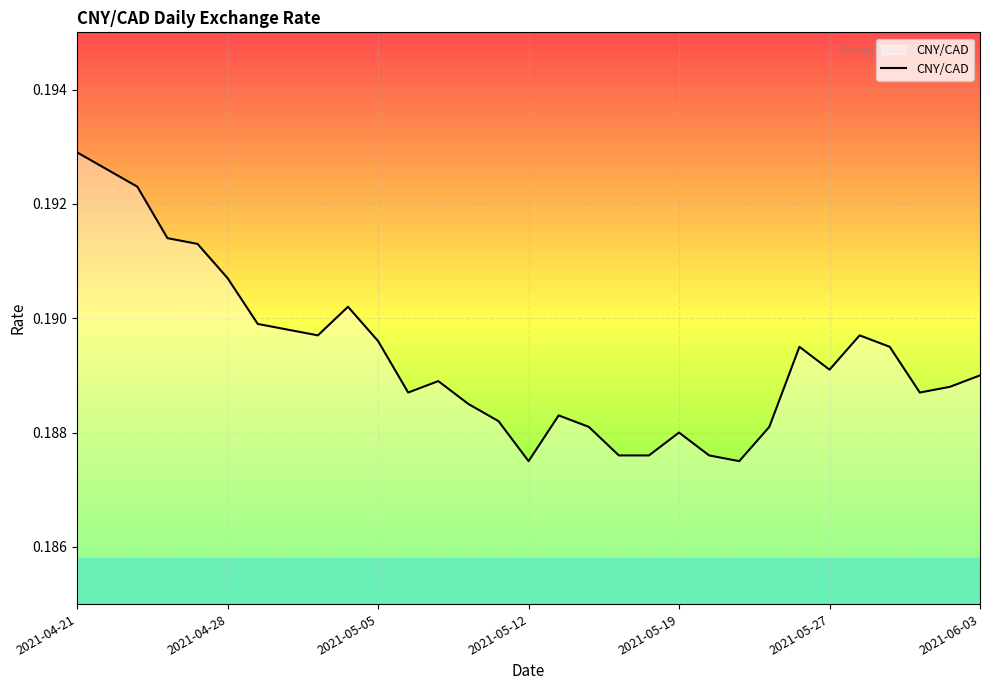

Is it true that the value at 2021-05-27 is 0.0?

False